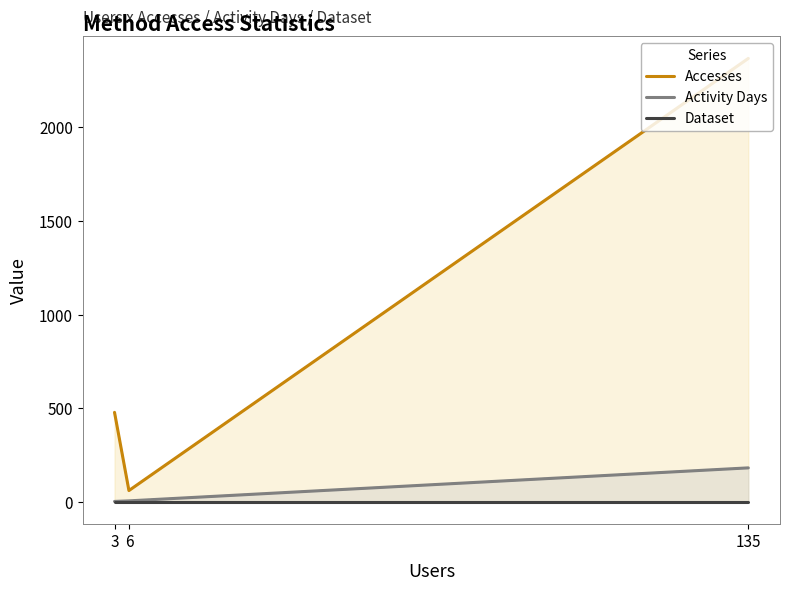

Reading right to left, transcribe all the data shown in this chart.

Accesses: 3=478	6=61	135=2366
Activity Days: 3=3	6=6	135=182
Dataset: 3=1	6=1	135=1